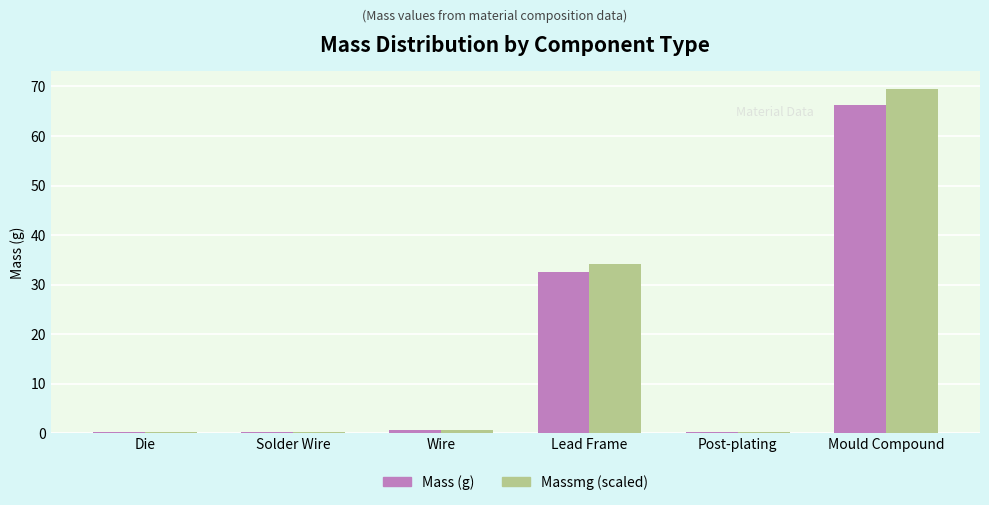

Which series has the widest spread of values?

Massmg (scaled)